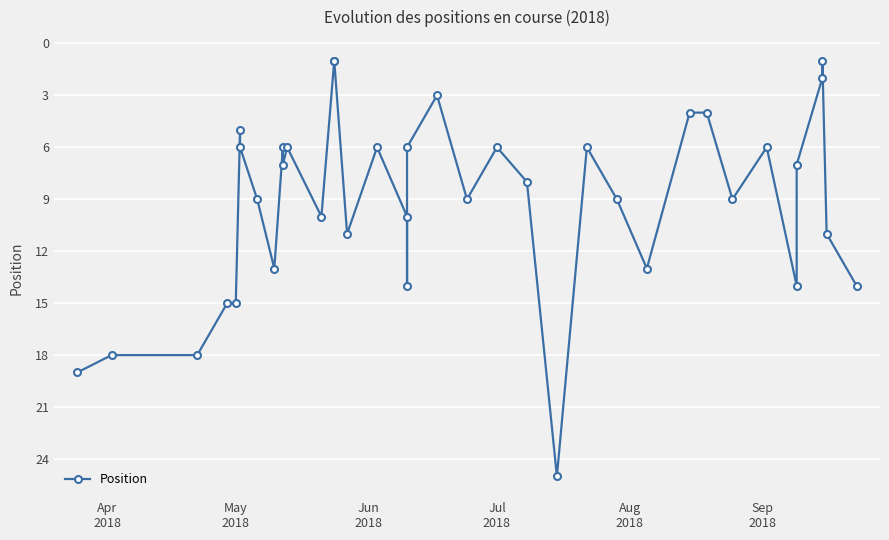

What is the value of the 3rd point from the left?

18